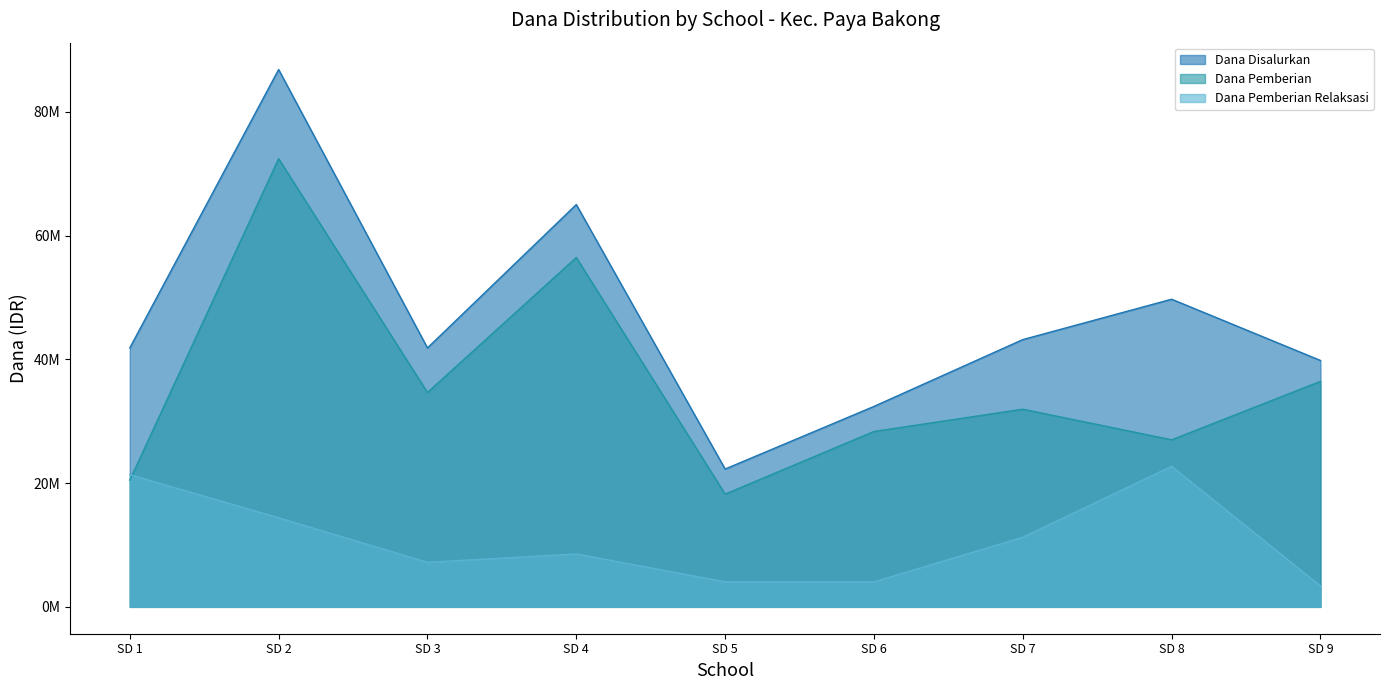

How many categories are shown in the chart?

9